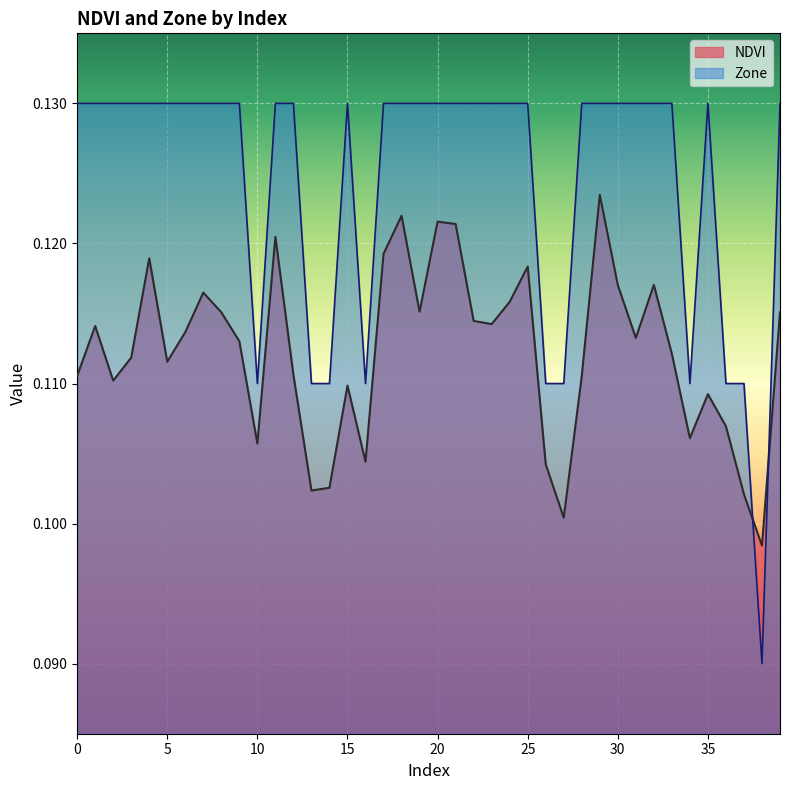

True or false: Zone and NDVI cross at least once.

True